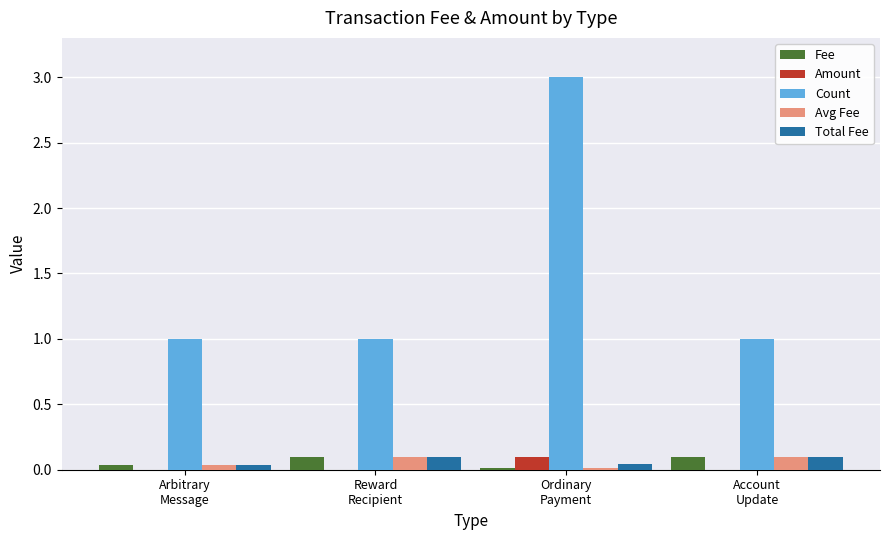

What is the highest value of the Count series?

3.0